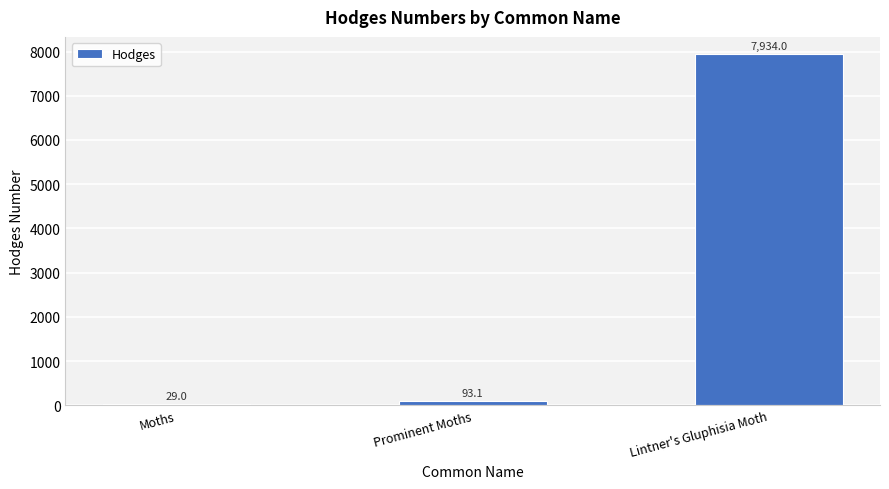

True or false: the data shows 13008.0 at Lintner's Gluphisia Moth.

False